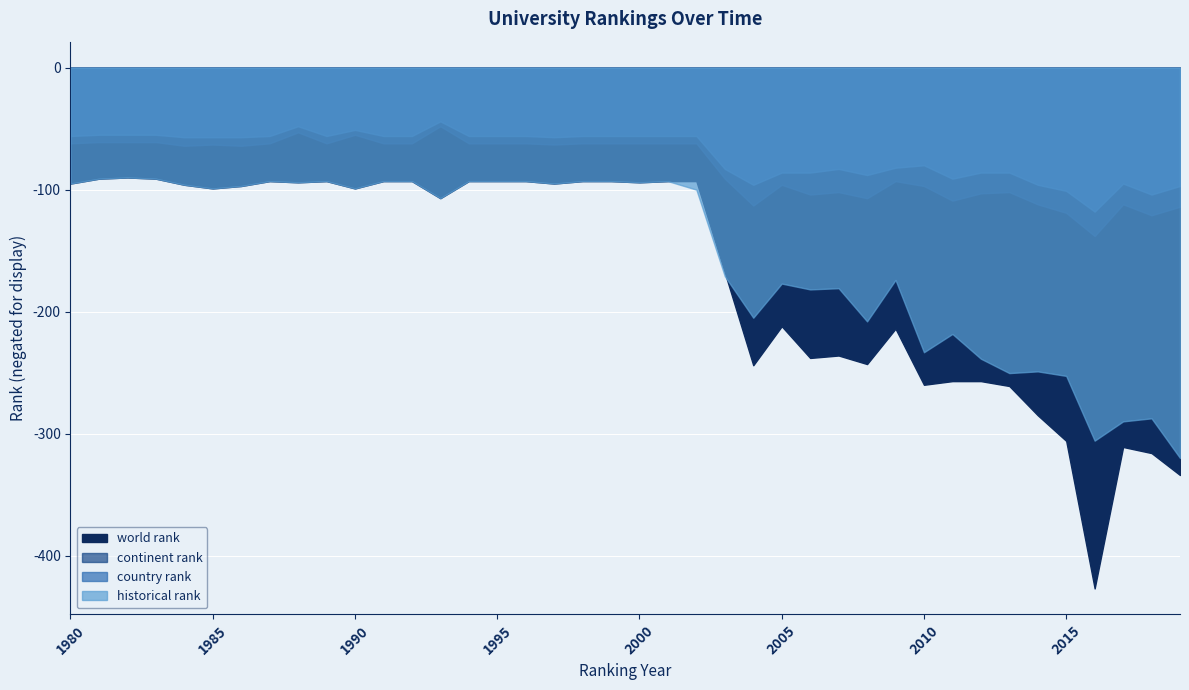

Is the value of historical rank at 1996 greater than the value of country rank at 2004?

No